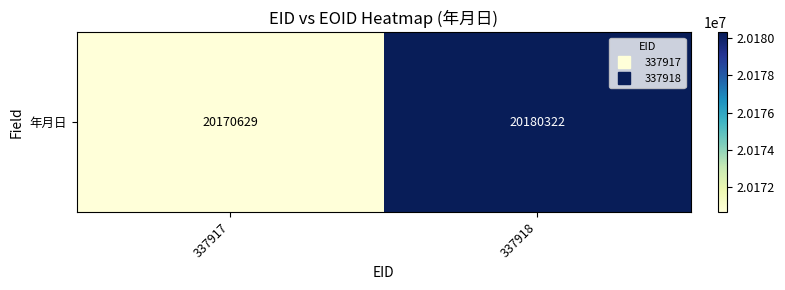

At which label is the value closest to 20175475?

337917